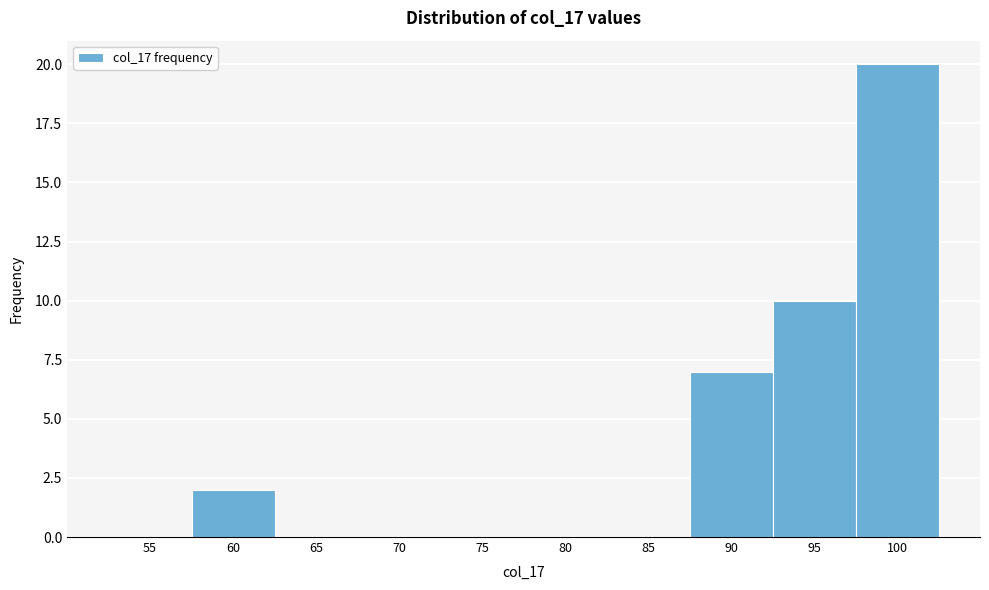

Reading left to right, what are all the values shown in this chart?

55=0	60=2	65=0	70=0	75=0	80=0	85=0	90=7	95=10	100=20